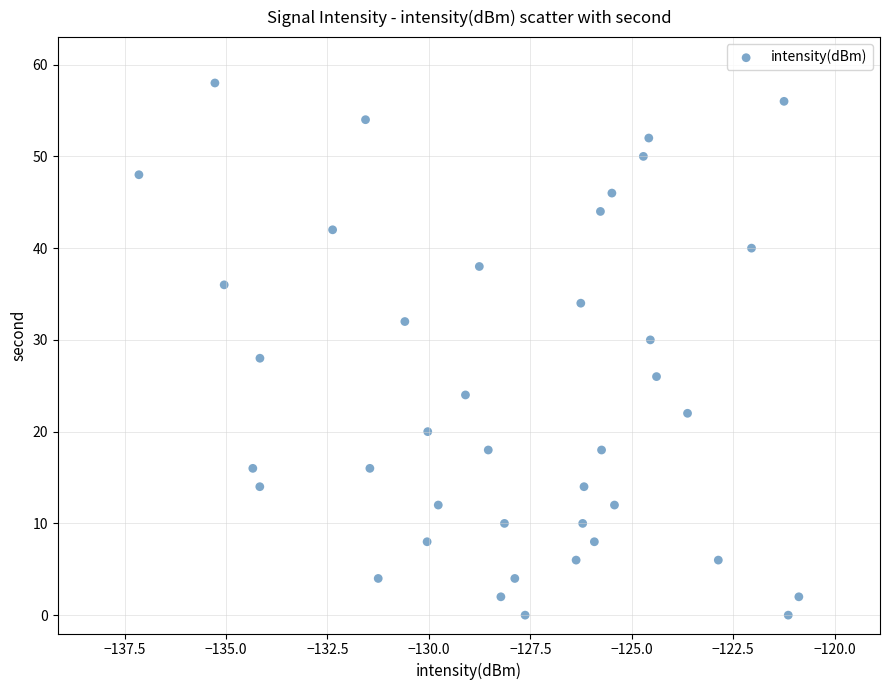

What is the range of Y values (max minus min)?

58